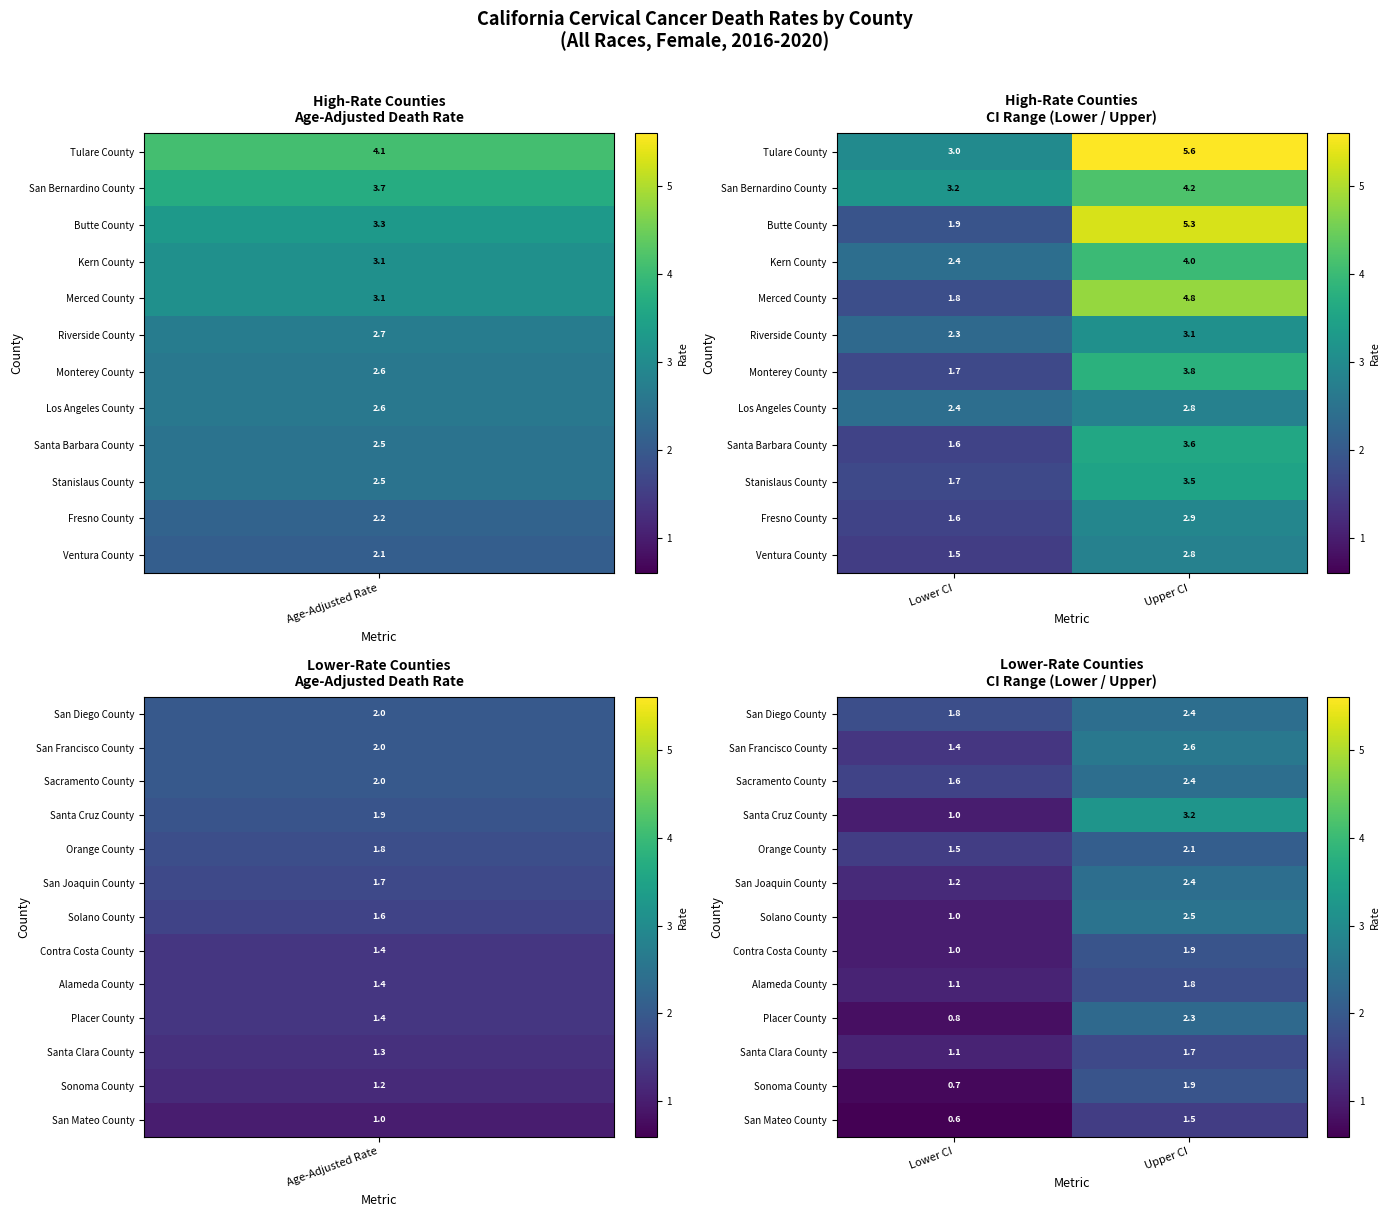

List the labels in order of San Diego County value, smallest first.

Lower CI, Upper CI